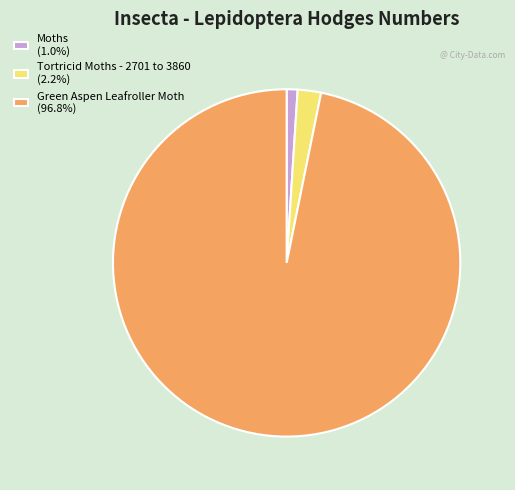

Count the number of slices in the pie.

3